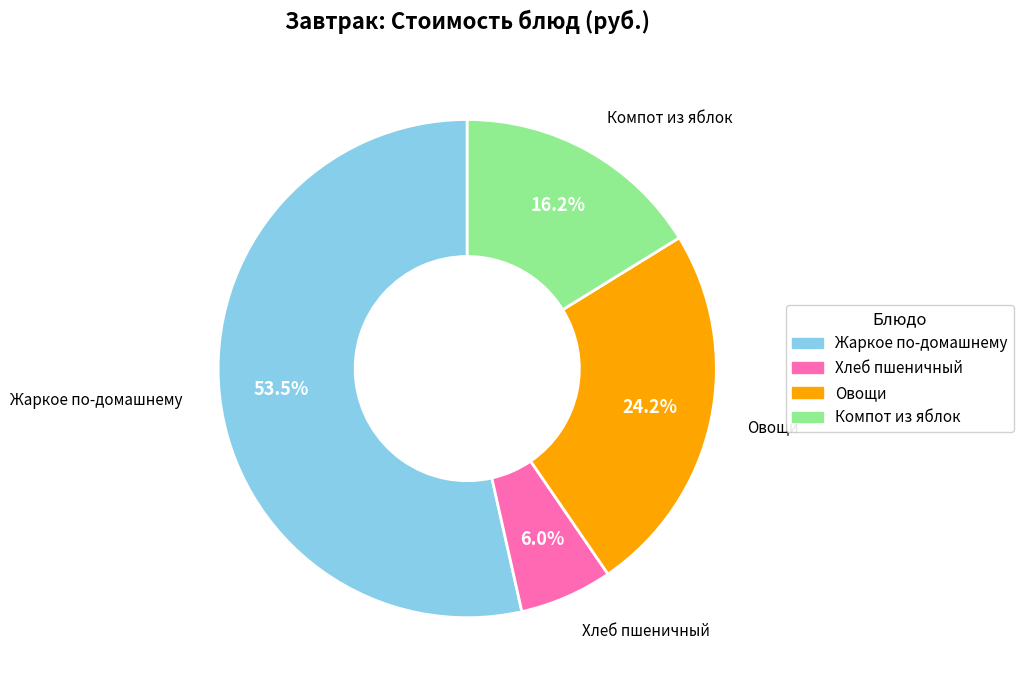

Count the number of slices in the pie.

4